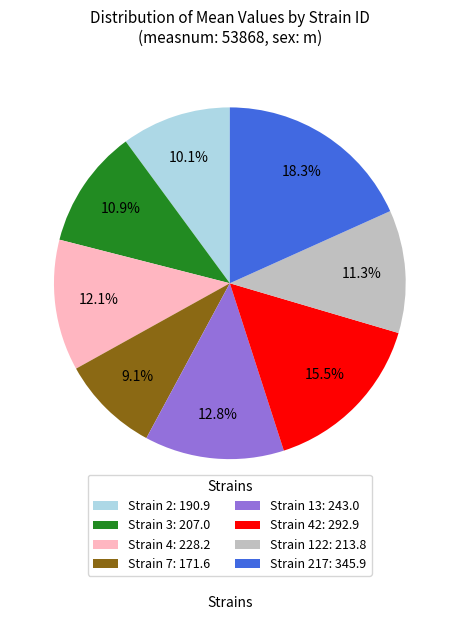

Is Strain 2: 190.9 the majority of the pie?

No